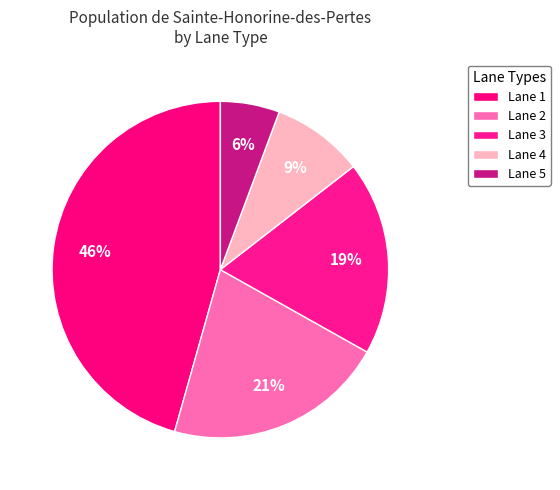

Is there a majority slice in this chart?

No